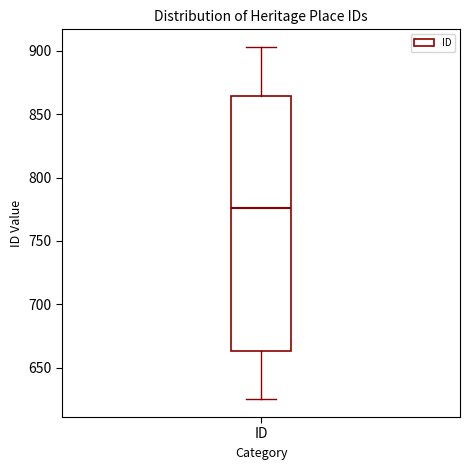

Read this box plot against the y-axis: the position of the median line, the range covered by the box, and the ends of both whiskers. The values are not printed on the chart, so give them approximately, as read against the axis.

median 775, box 665 to 865, whiskers 625 to 905